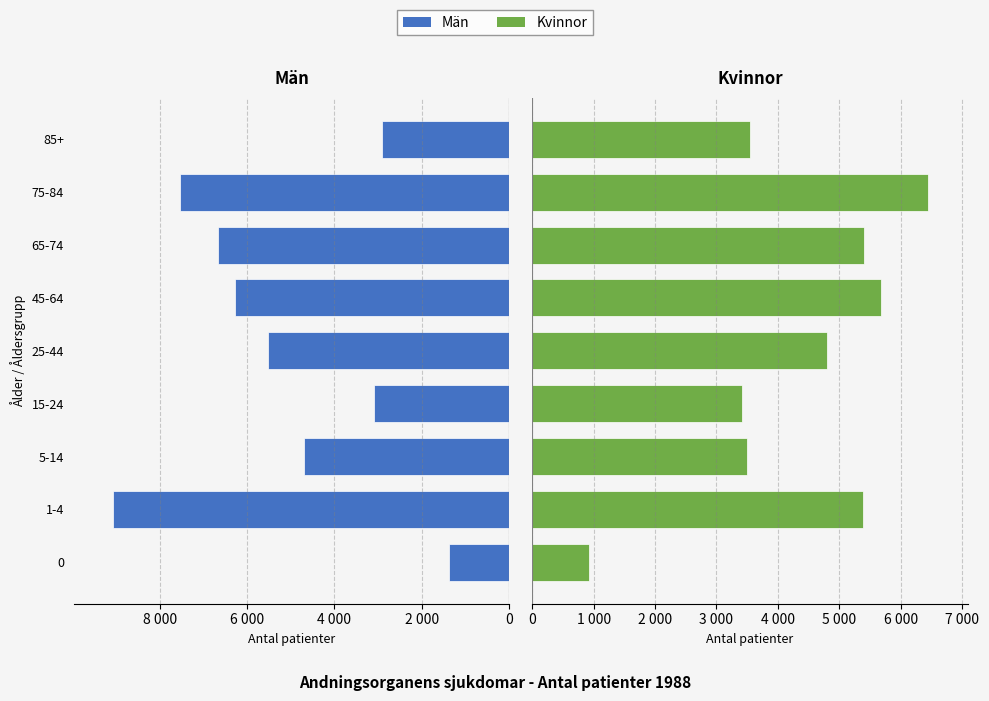

Rank the series by their average value, from lowest to highest.

Kvinnor, Män